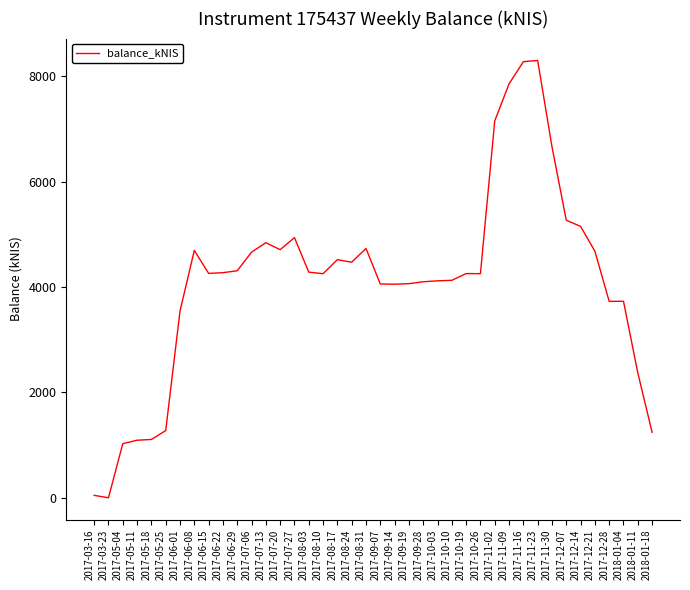

Which has a higher value, 2017-11-09 or 2017-06-08?

2017-11-09